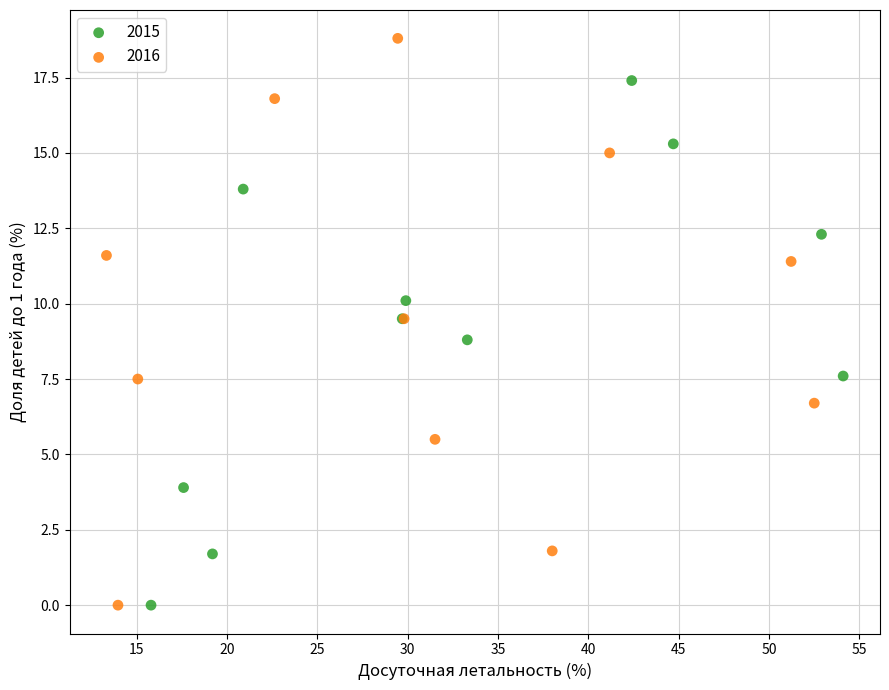

Which series reaches the maximum Y coordinate?

2016